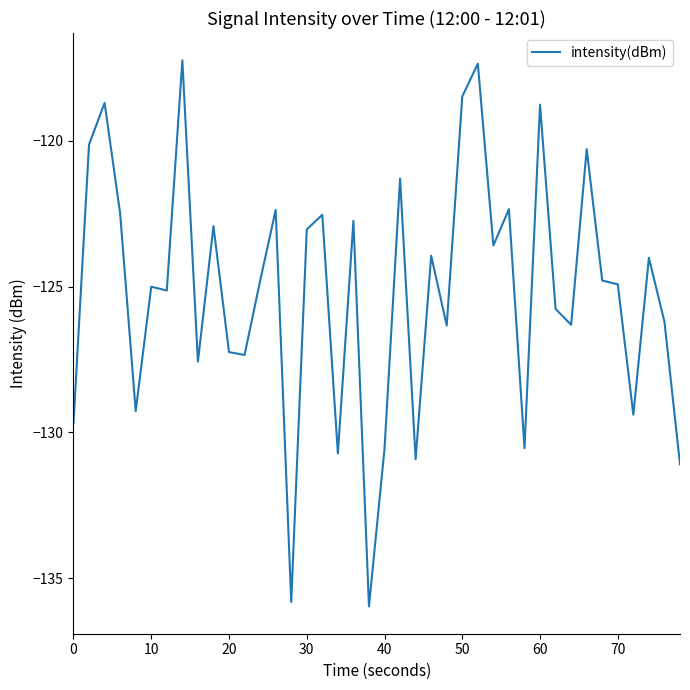

What is the minimum value shown in the chart?

-136.0